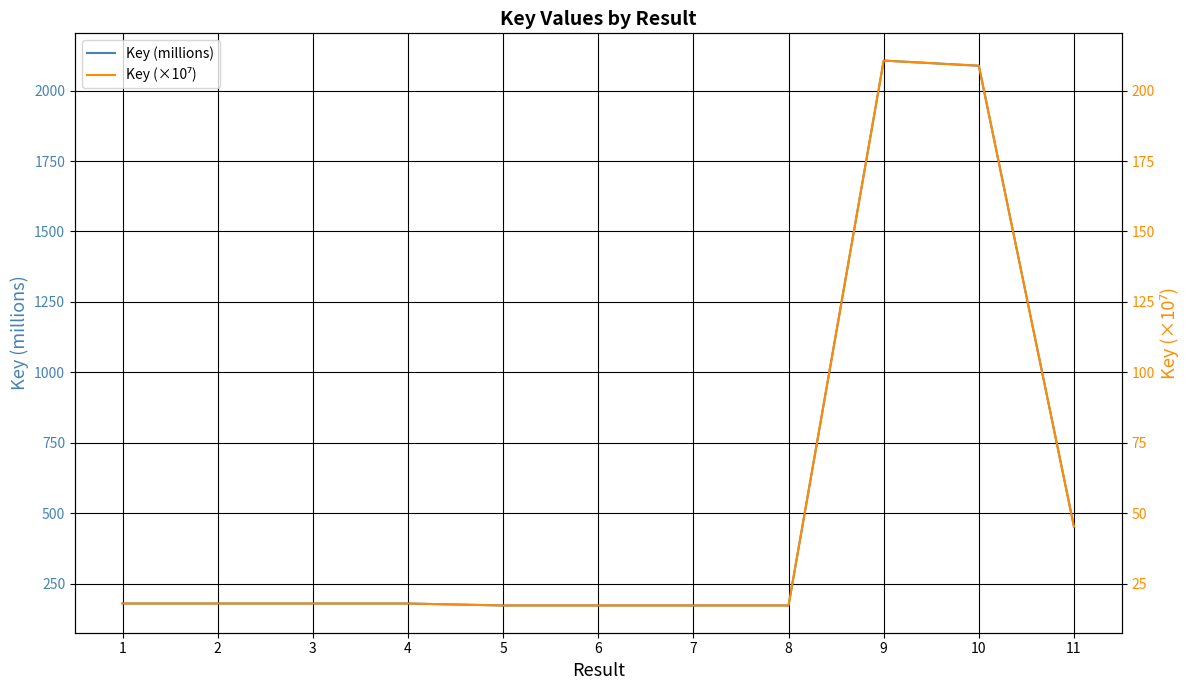

What is the value of the Key (×10⁷) point at the 5th from the left?

17.2